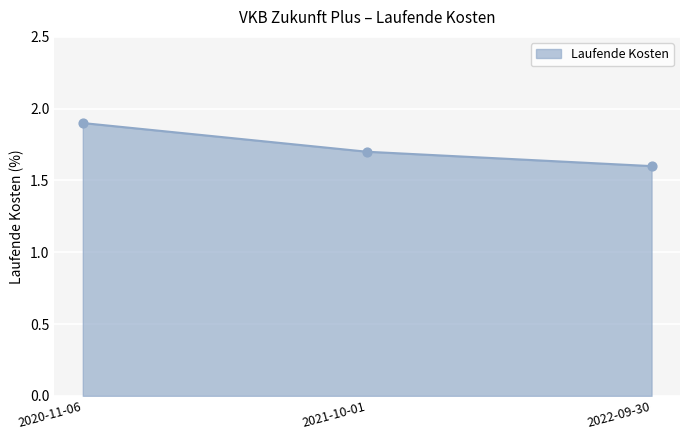

Which has a higher value, 2020-11-06 or 2021-10-01?

2020-11-06